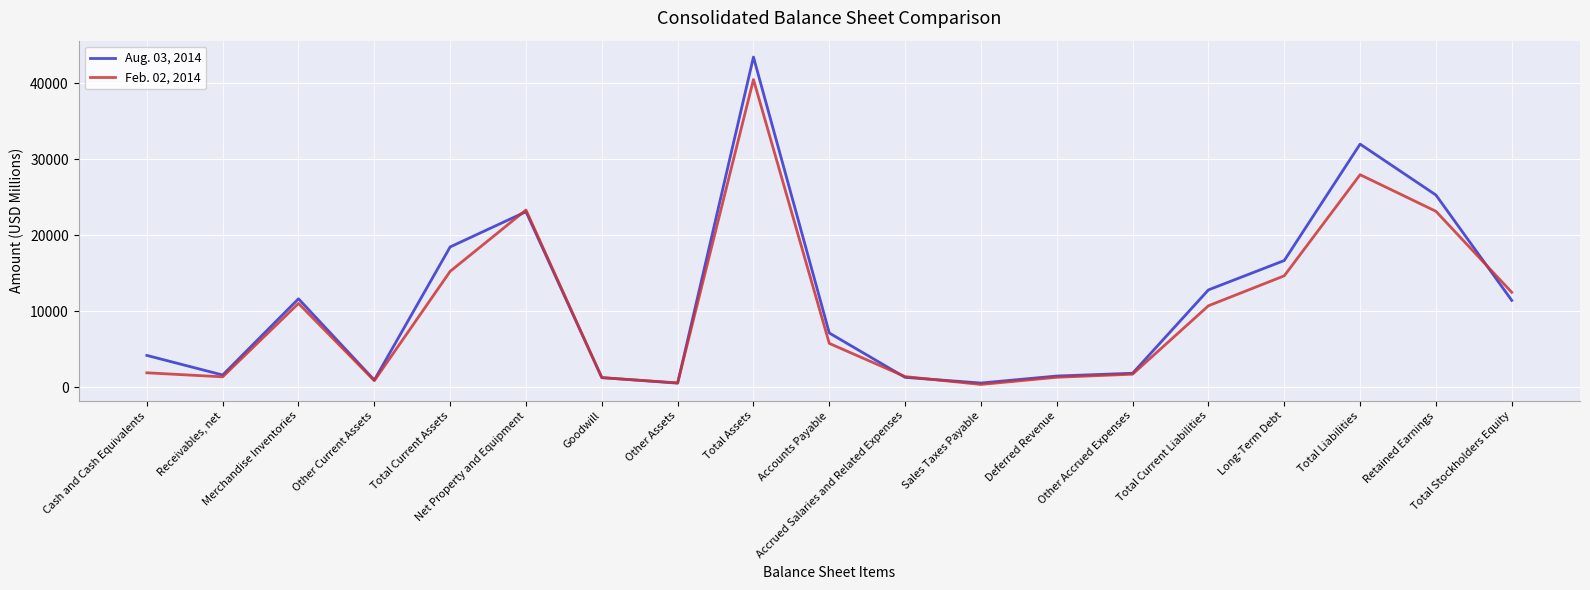

How many categories are shown in the chart?

19